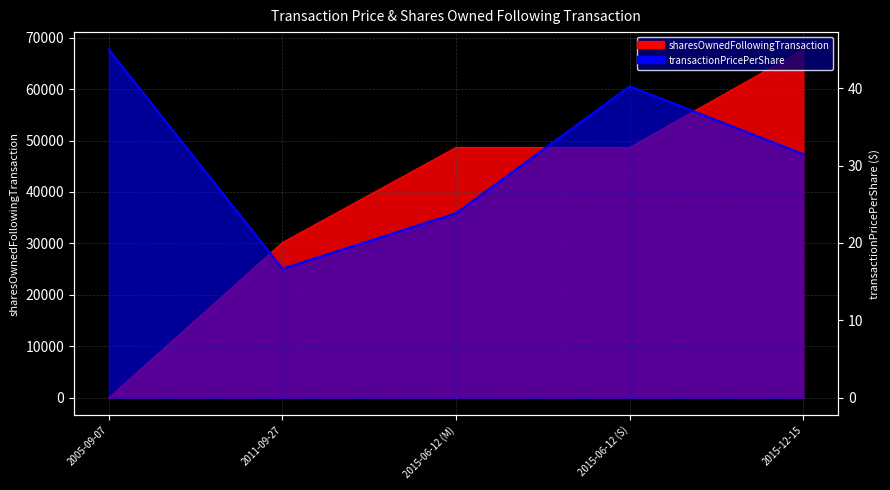

At which label does transactionPricePerShare first exceed 31?

2005-09-07